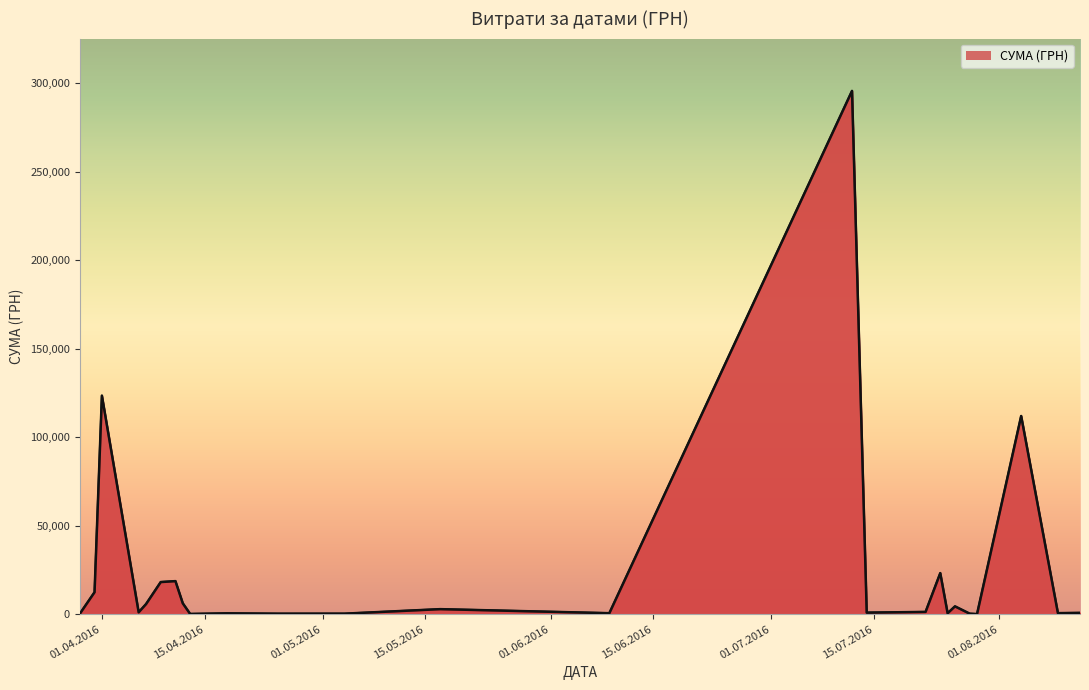

How many lines are shown in the chart?

1